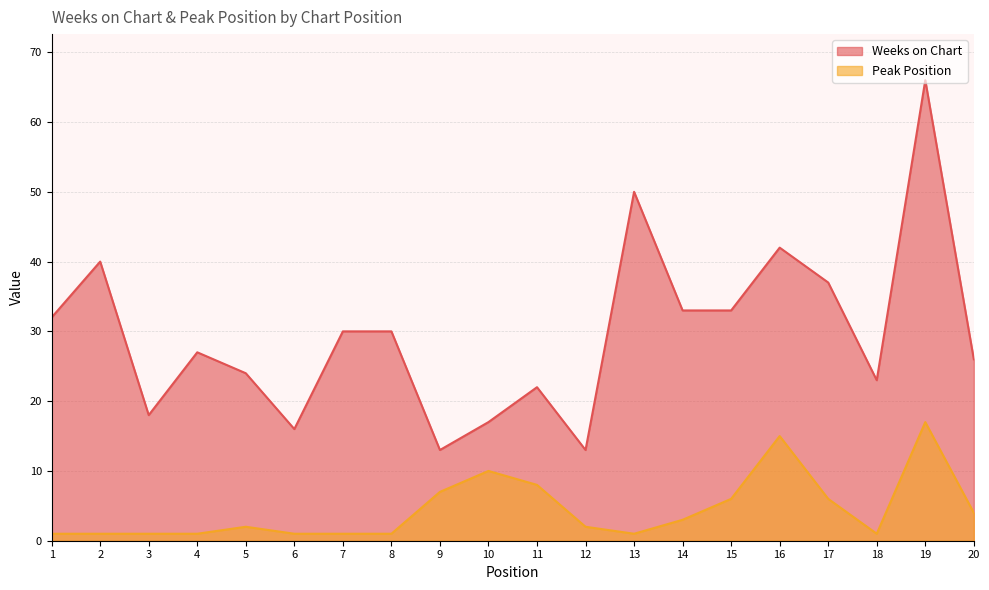

True or false: Peak Position and Weeks on Chart cross at least once.

False